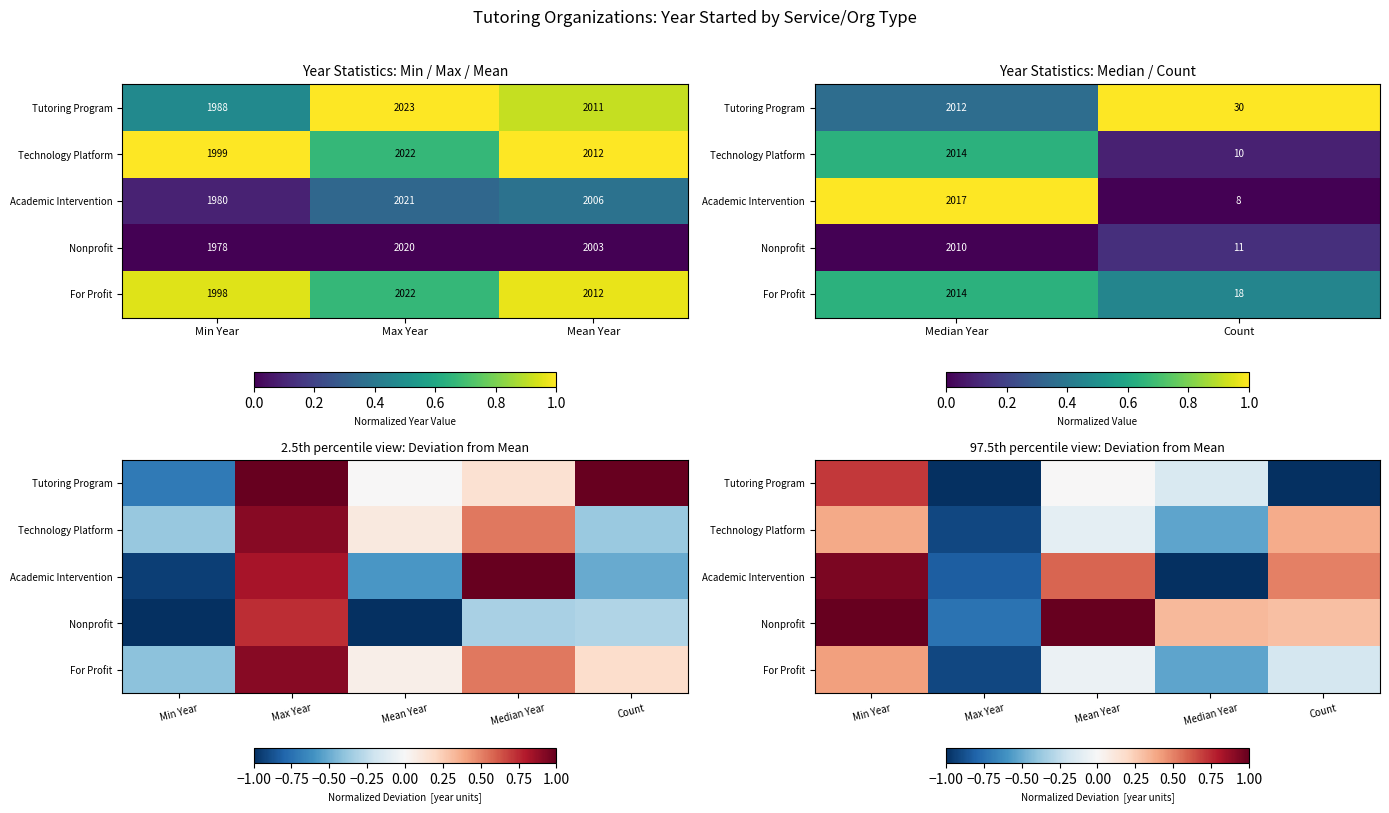

True or false: For Profit has a value of -0.5 at Median Year.

True